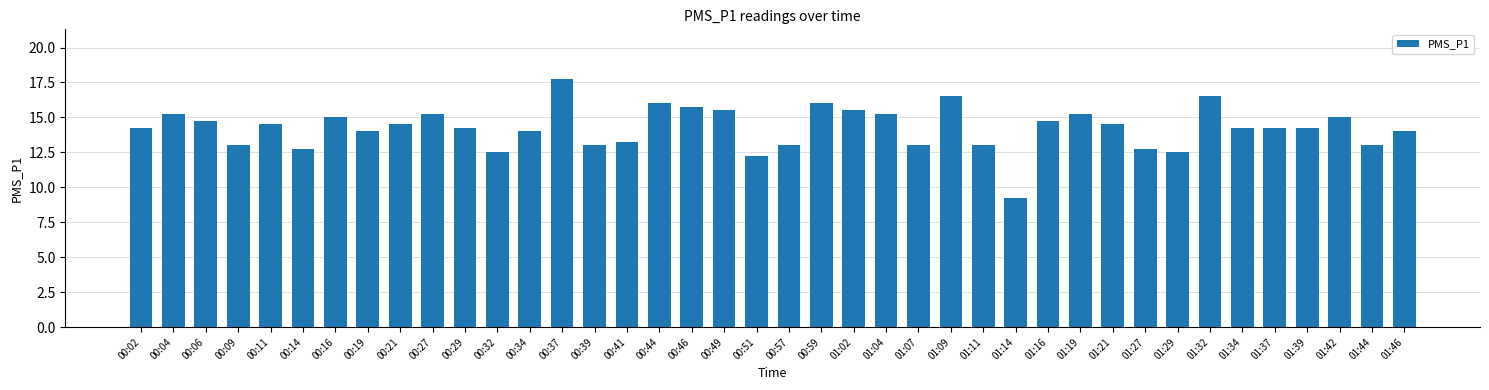

Does the chart contain stacked bars?

No